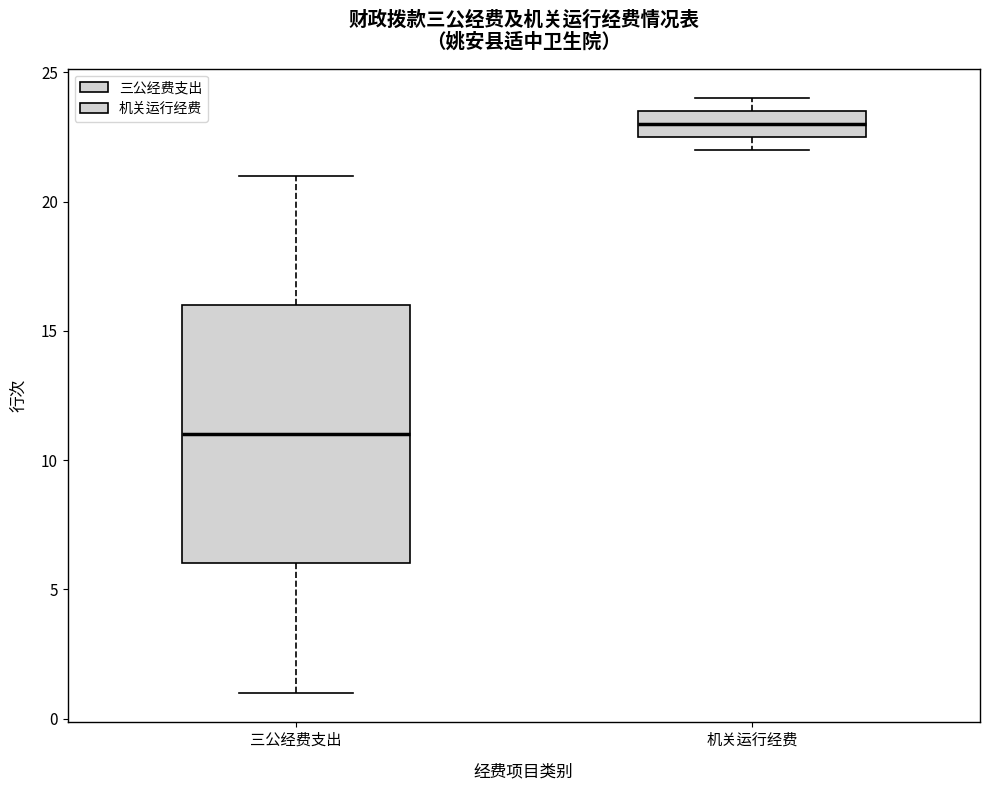

Where does the median line of the box for 机关运行经费 sit on the y-axis? The values are not printed on the chart, so give them approximately, as read against the axis.

23.0